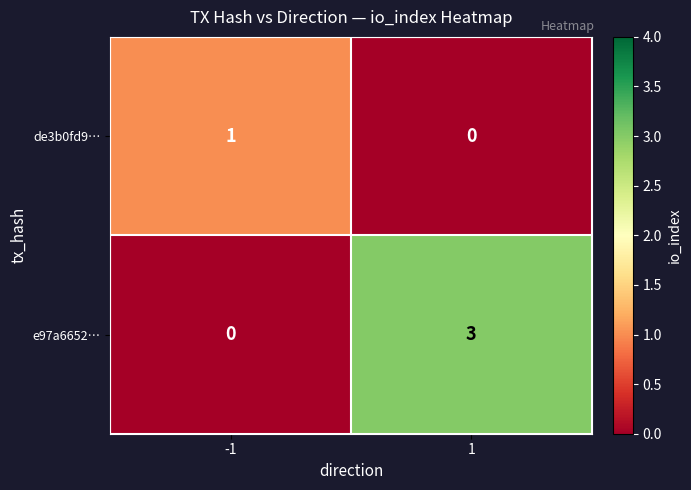

Reading left to right, transcribe all the data shown in this chart.

de3b0fd9…: -1=1	1=0
e97a6652…: -1=0	1=3